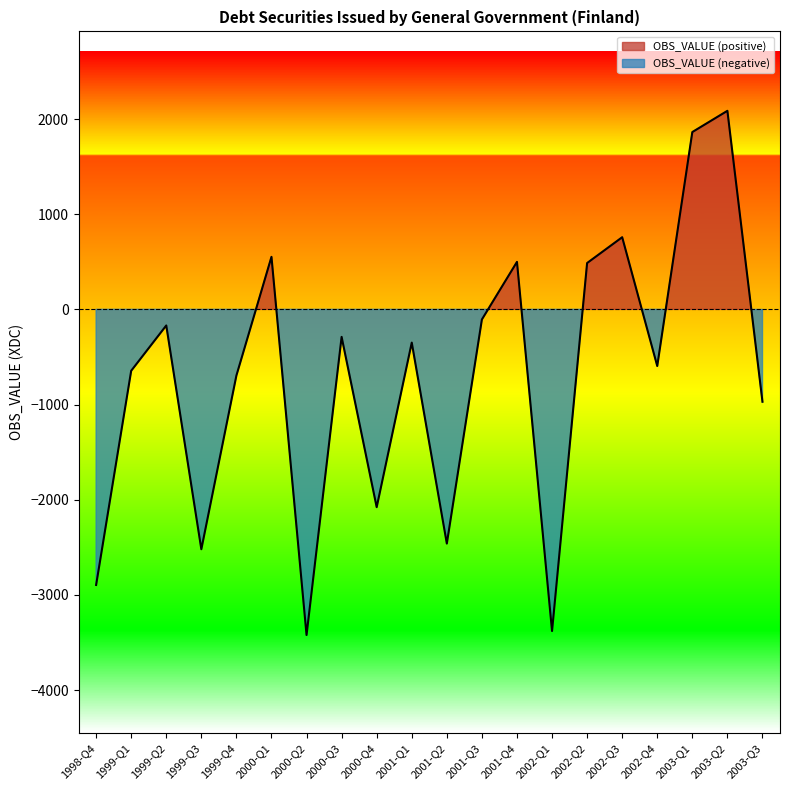

Reading left to right, what are all the values shown in this chart?

1998-Q4=-2895	1999-Q1=-645	1999-Q2=-169	1999-Q3=-2520	1999-Q4=-695	2000-Q1=552	2000-Q2=-3421	2000-Q3=-289	2000-Q4=-2078	2001-Q1=-349	2001-Q2=-2460	2001-Q3=-106	2001-Q4=499	2002-Q1=-3379	2002-Q2=487	2002-Q3=758	2002-Q4=-595	2003-Q1=1863	2003-Q2=2086	2003-Q3=-970